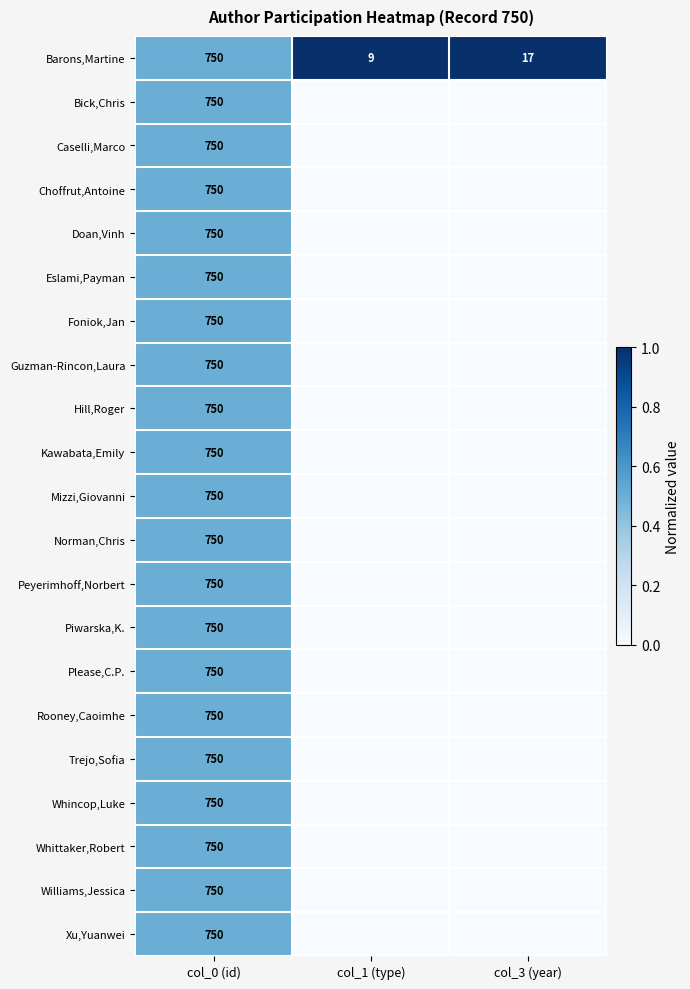

What is the minimum value for Barons,Martine?

9